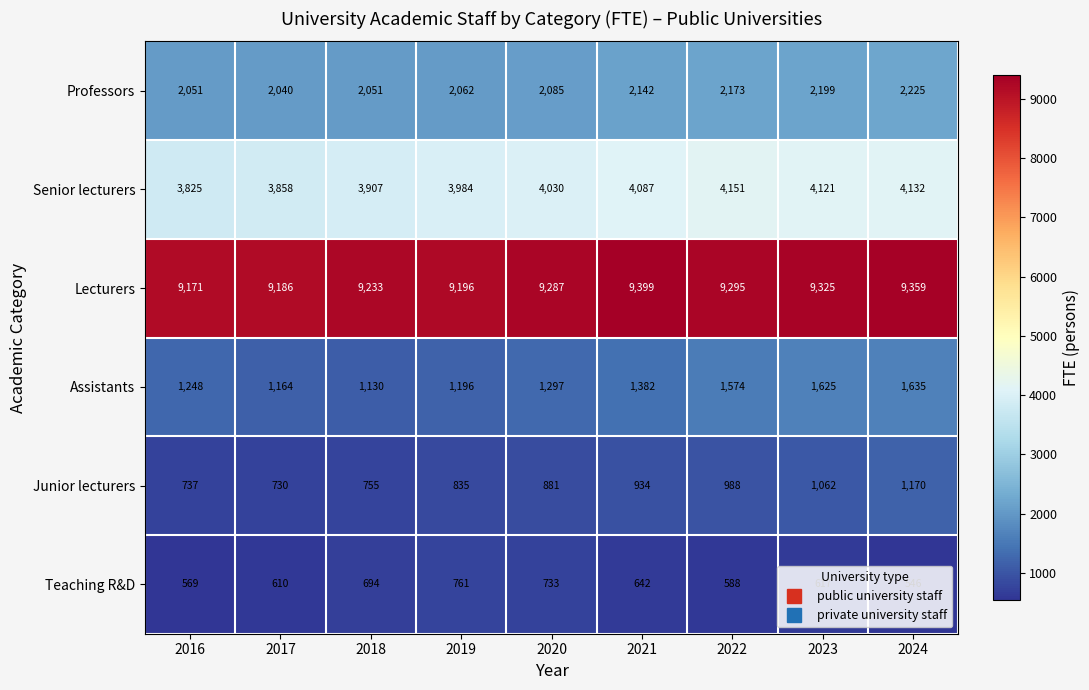

What is the sum of all Lecturers values?

83451